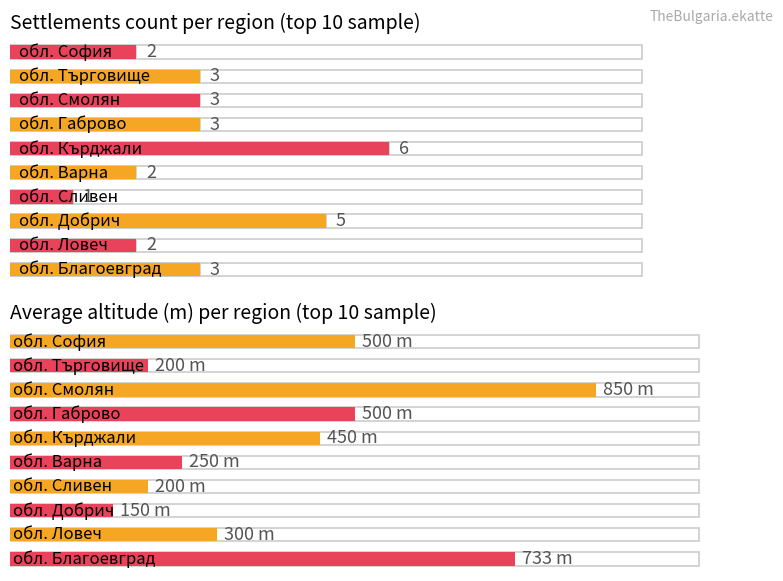

At which label is BG3 closest to 3?

обл. Благоевград